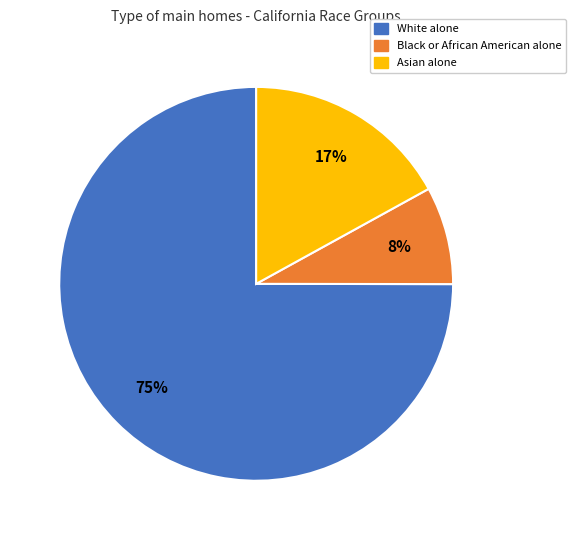

Which has a higher value, White alone or Black or African American alone?

White alone